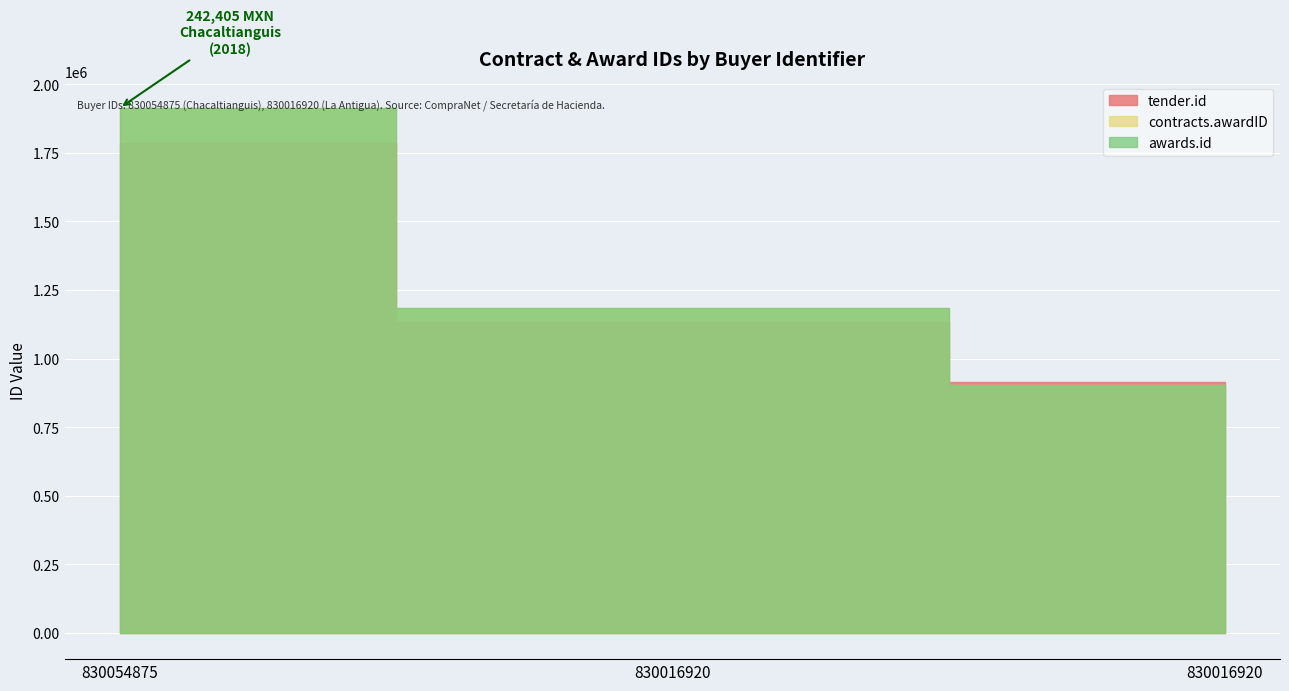

Rank the categories by contracts.awardID value from highest to lowest.

830054875, 830016920, 830016920